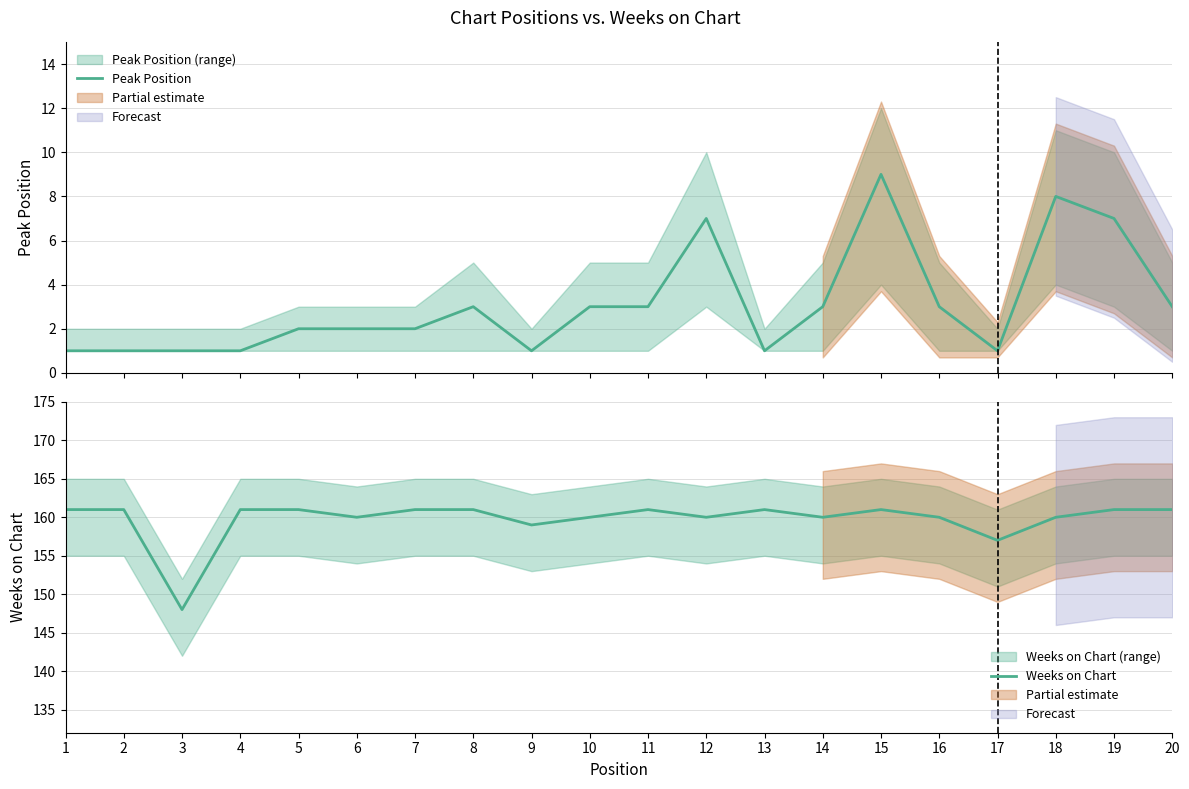

What are all the series names shown in the legend?

Peak Position, Weeks on Chart